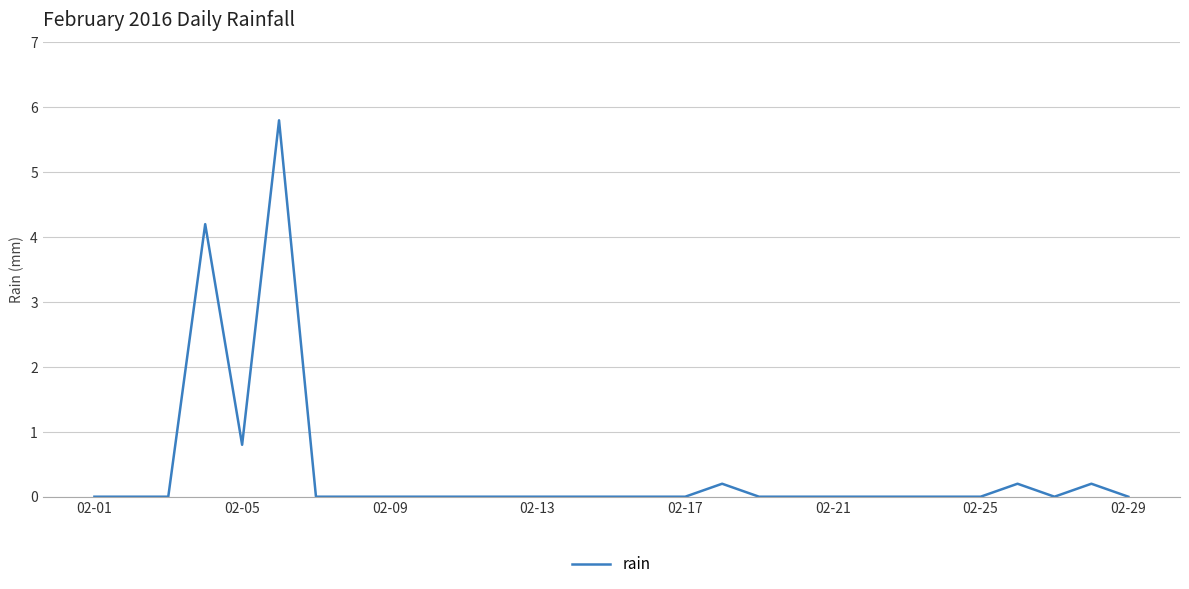

What is the maximum value shown in the chart?

5.8